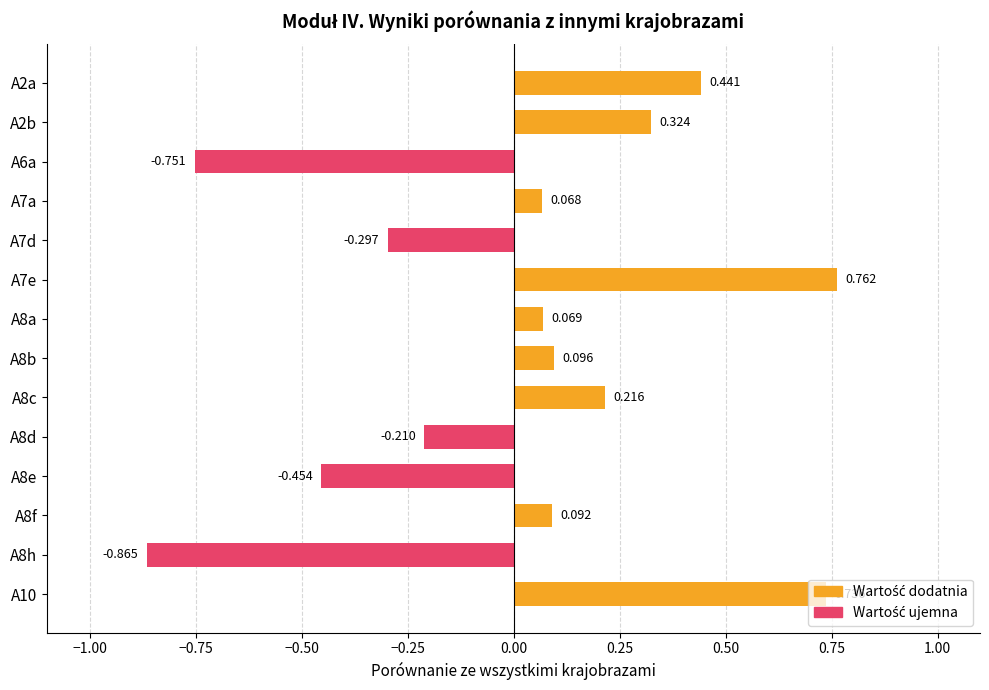

Where is the data nearest to the value 0?

A7a